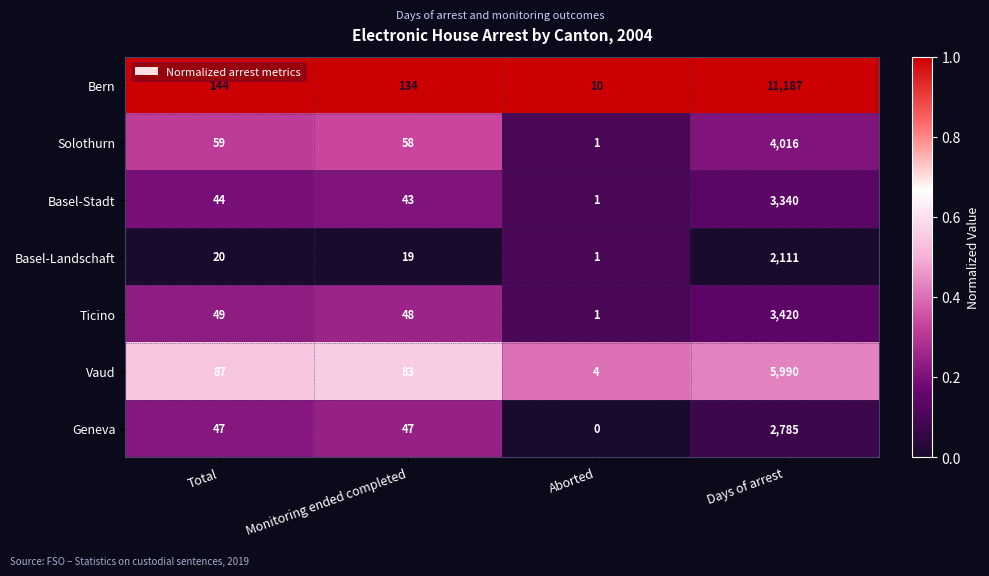

Reading left to right, what are all the values shown in this chart?

Bern: 144	134	10	11187
Solothurn: 59	58	1	4016
Basel-Stadt: 44	43	1	3340
Basel-Landschaft: 20	19	1	2111
Ticino: 49	48	1	3420
Vaud: 87	83	4	5990
Geneva: 47	47	0	2785